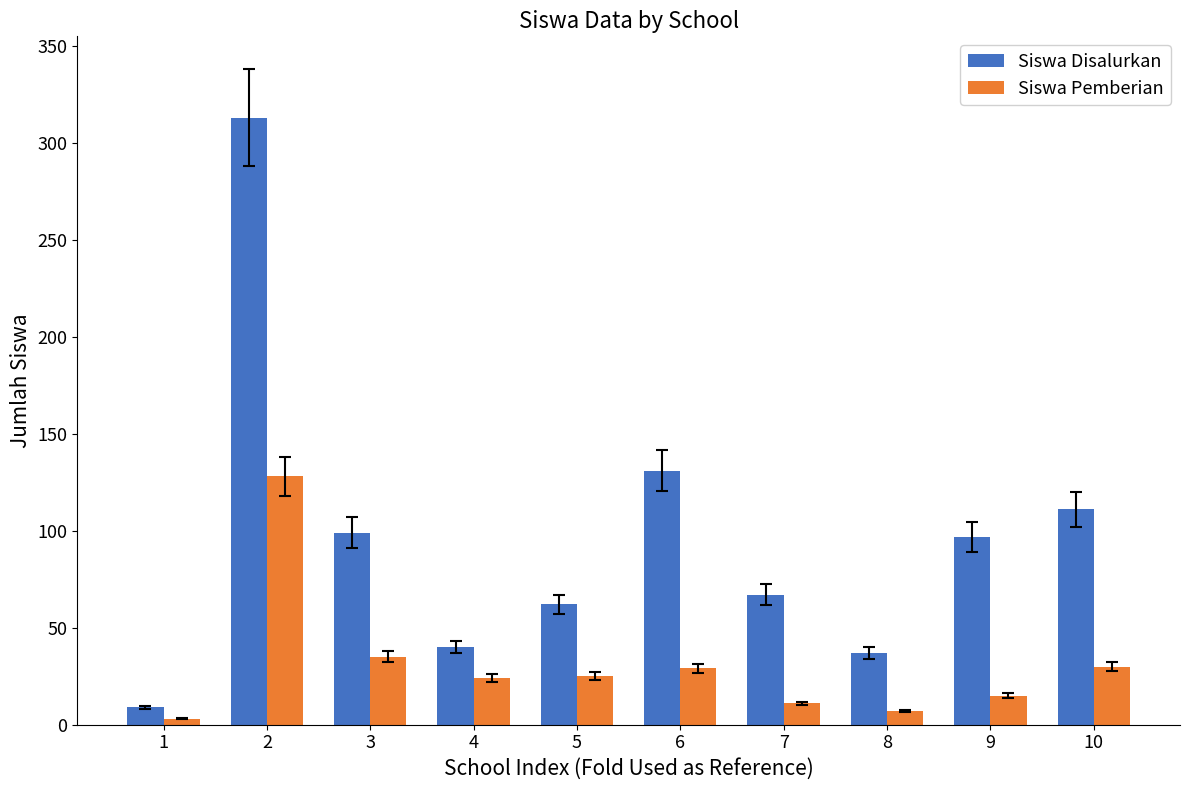

What is the highest value of the Siswa Disalurkan series?

313